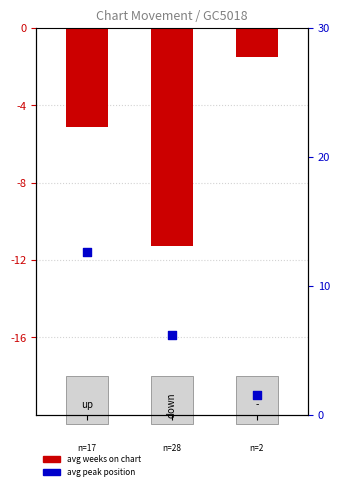

Is the value of avg peak position at 1 greater than the value of avg weeks on chart at 0?

Yes